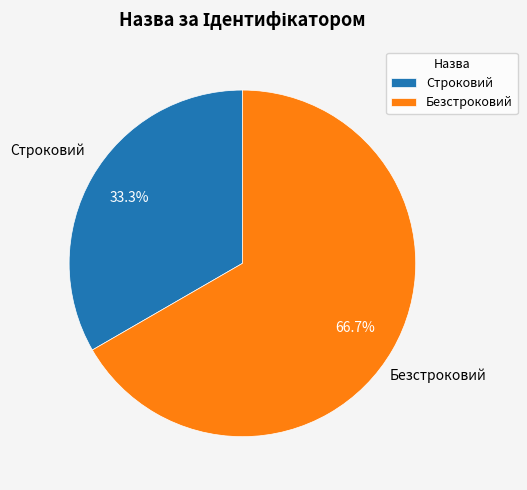

What percentage is NOT represented by Безстроковий?

33.3%